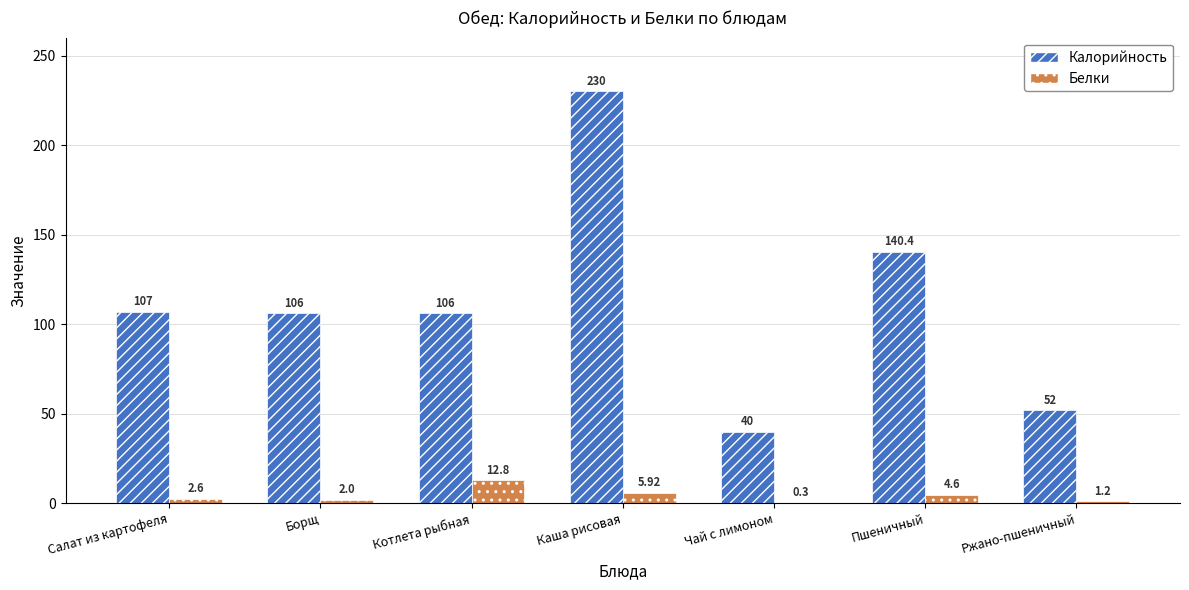

Is the value of Белки at Борщ greater than the value of Калорийность at Котлета рыбная?

No